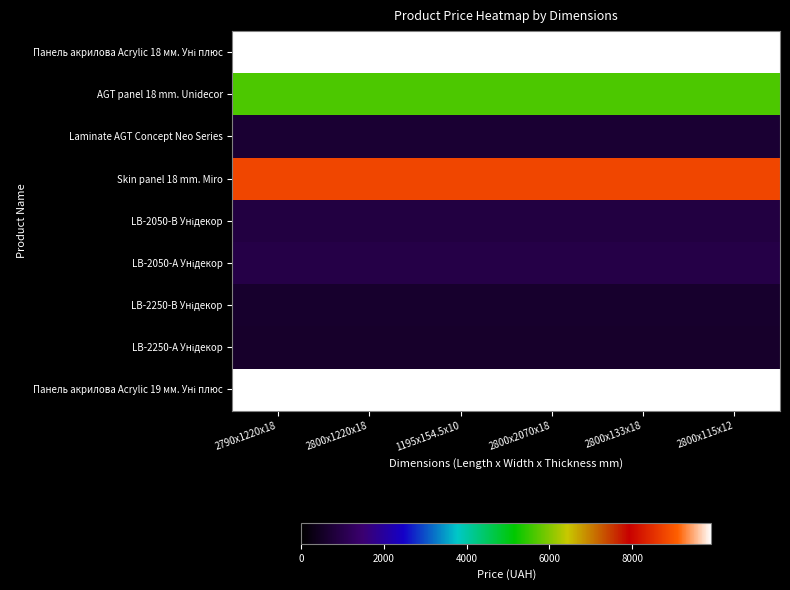

What is the smallest value displayed?

585.3